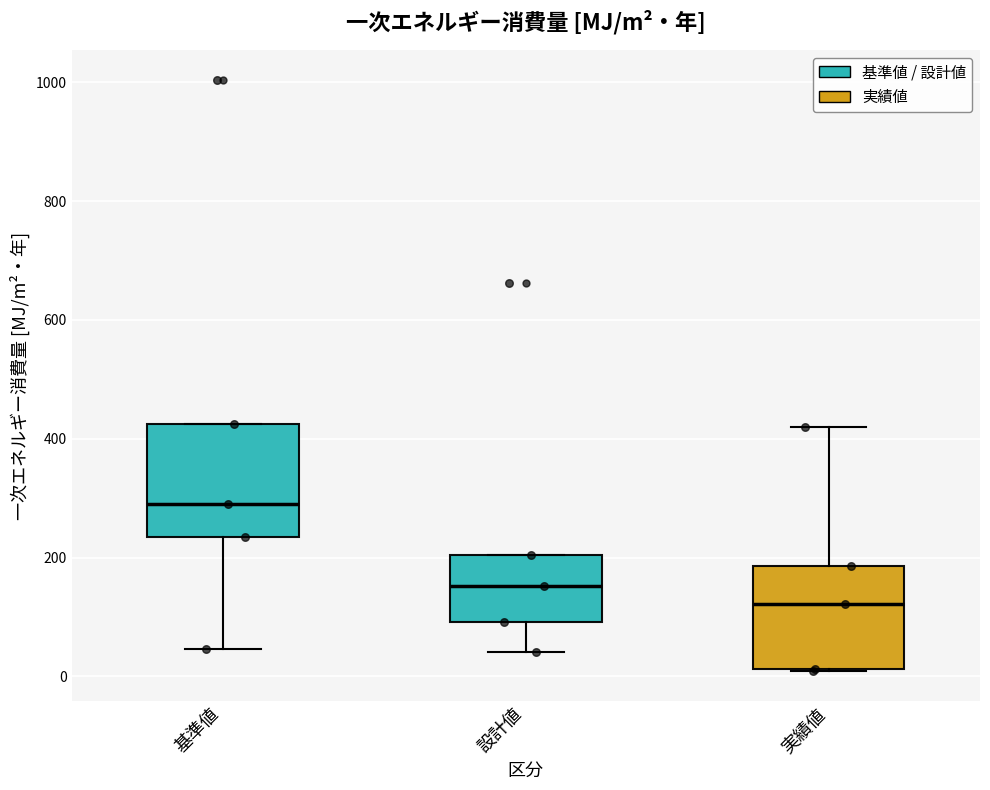

Reading left to right, read every box against the y-axis: the position of its median line, the range the box covers, and the ends of its whiskers. The values are not printed on the chart, so give them approximately, as read against the axis.

基準値: median 300, box 240 to 420, whiskers 40 to 420
設計値: median 160, box 100 to 200, whiskers 40 to 200
実績値: median 120, box 20 to 180, whiskers 0 to 420